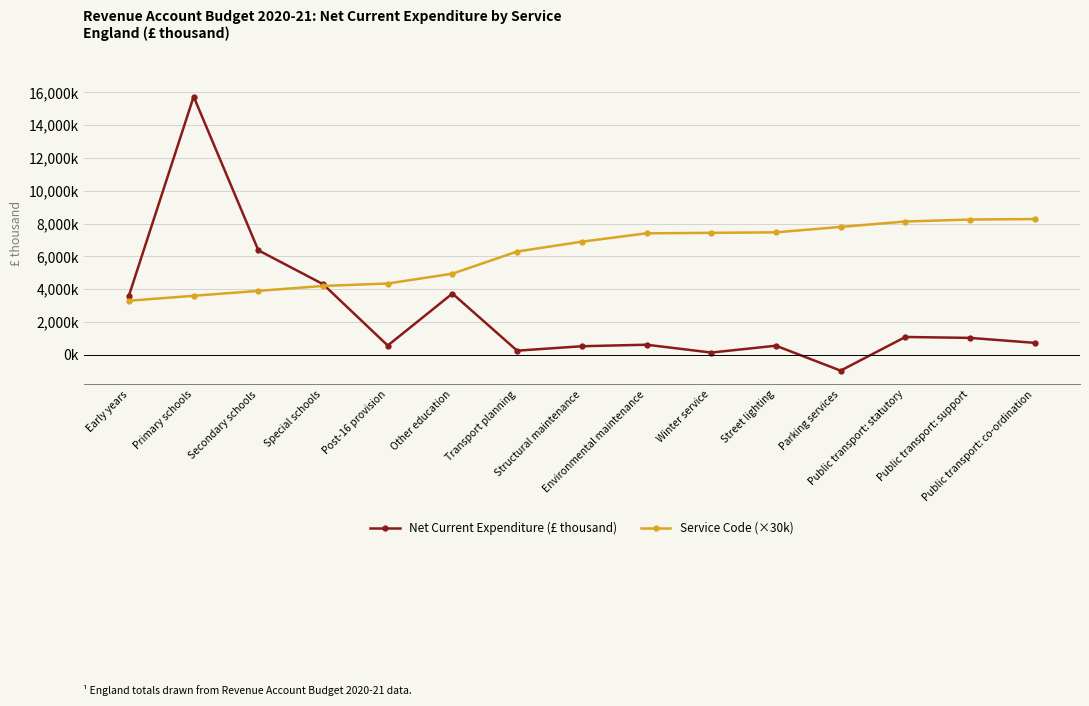

What is the lowest value of the Service Code (×30k) series?

3300000